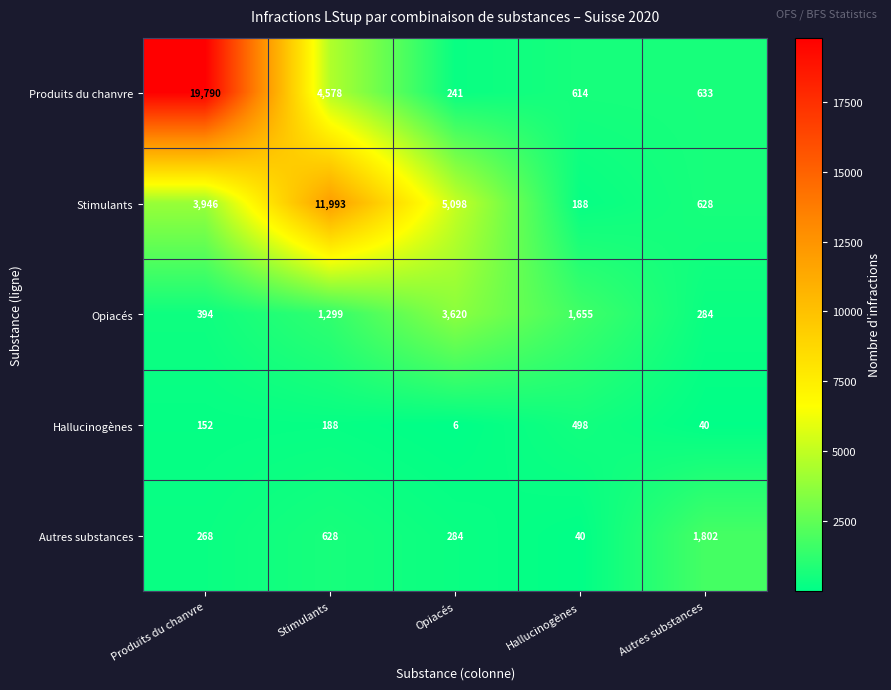

What is the maximum value shown in the chart?

19790